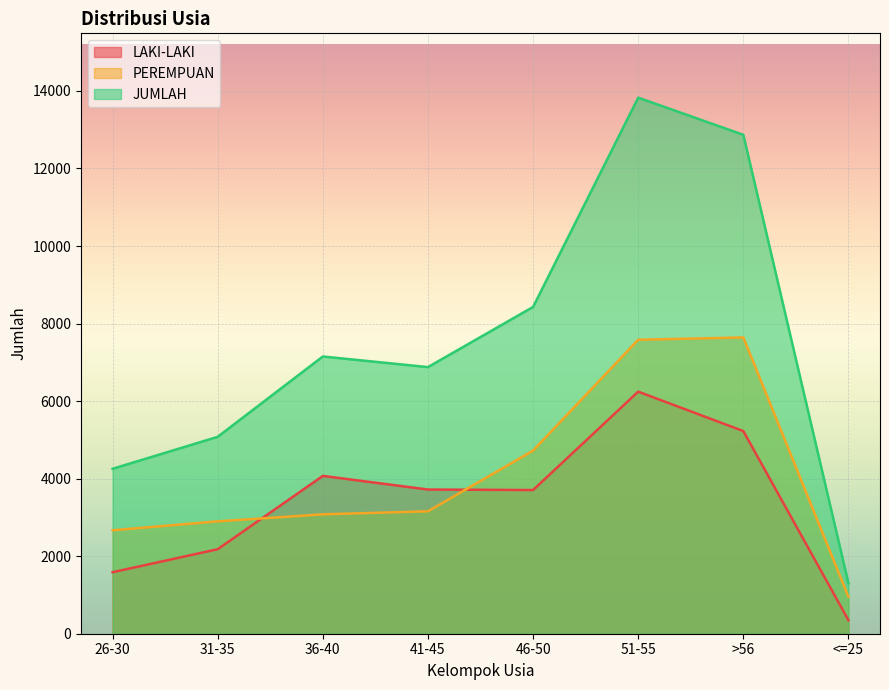

What is the smallest value displayed?

348